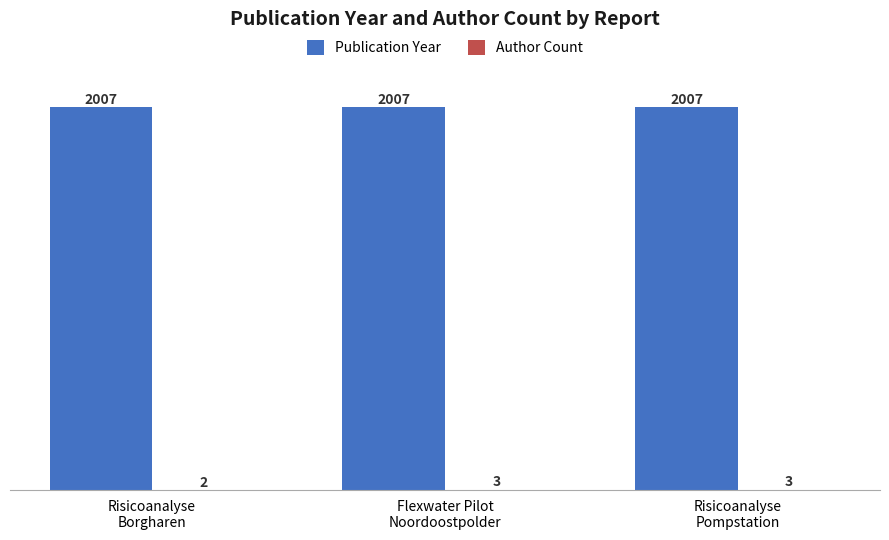

Which has a higher value, Risicoanalyse
Pompstation or Risicoanalyse
Borgharen?

Risicoanalyse
Pompstation